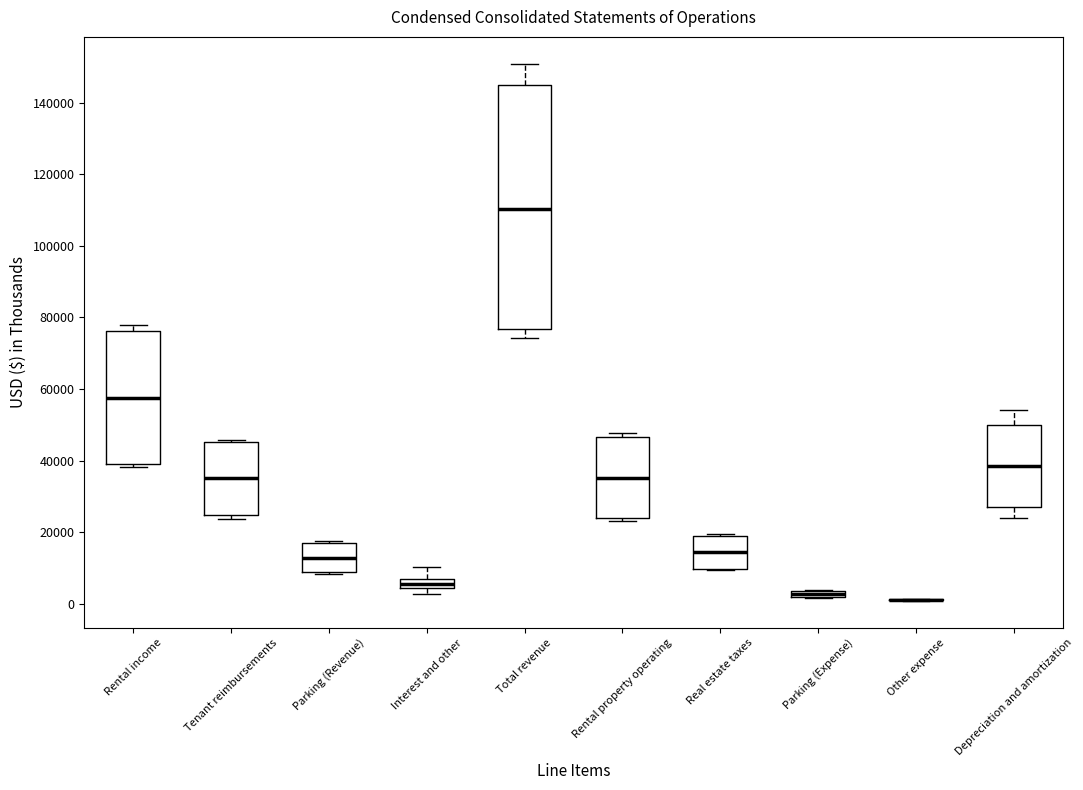

Comparing the boxes themselves (not the whiskers), which one is the tallest?

Total revenue